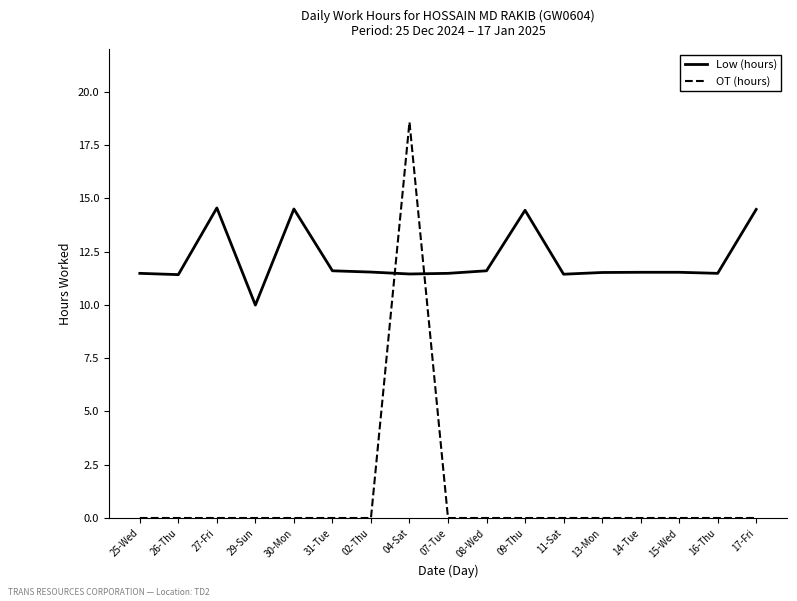

What is the difference between the highest and lowest values at 16-Thu?

11.5